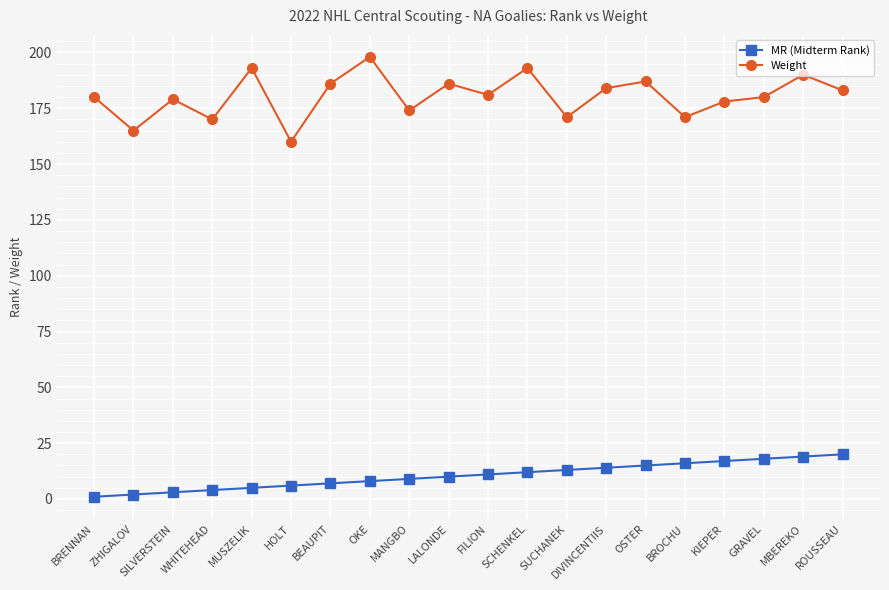

What is the approximate value of MR (Midterm Rank) at BEAUPIT?

7